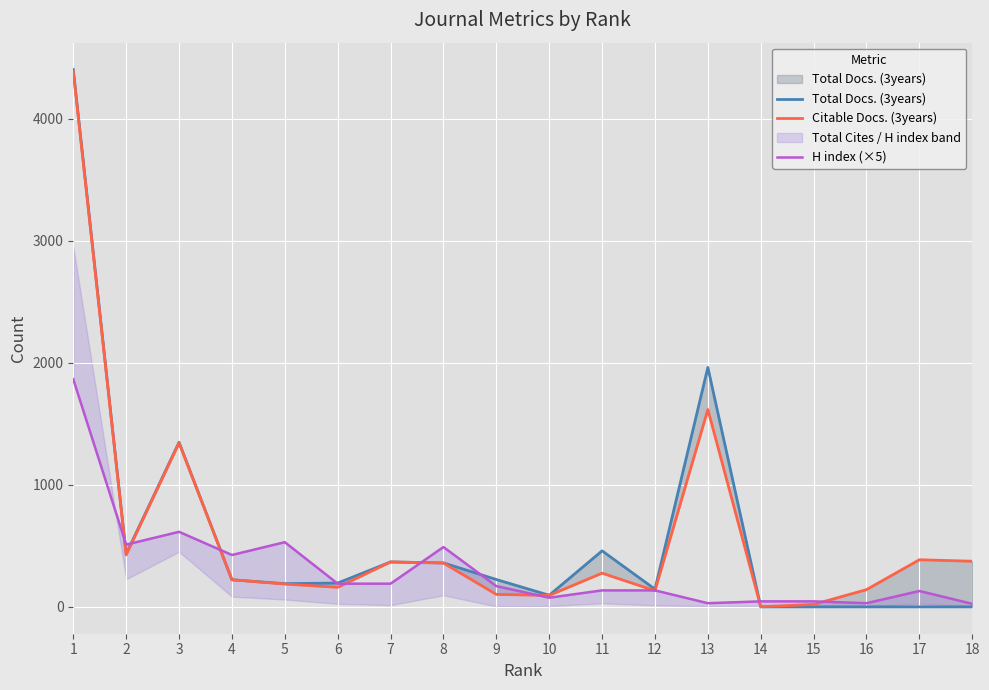

What is the sum of all Total Docs. (3years) values?

10406